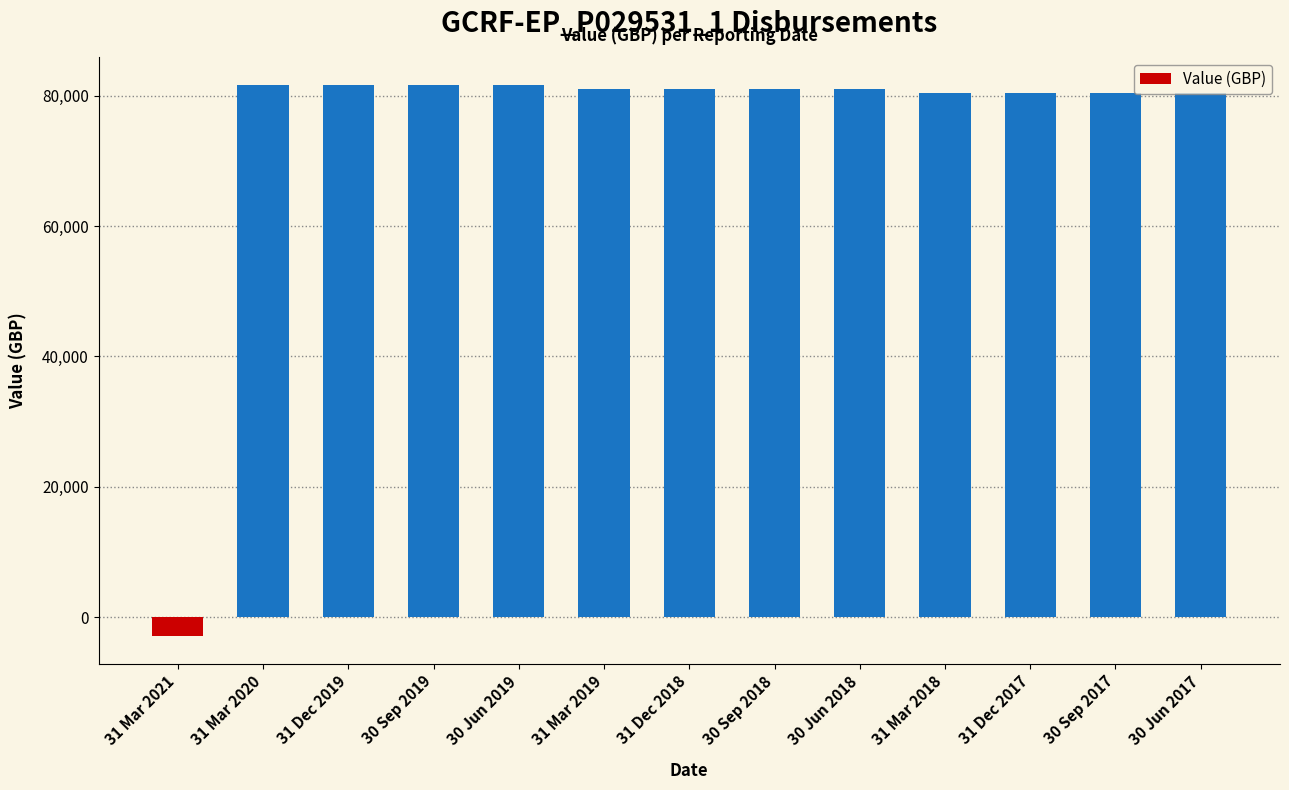

How many positive values are there?

12